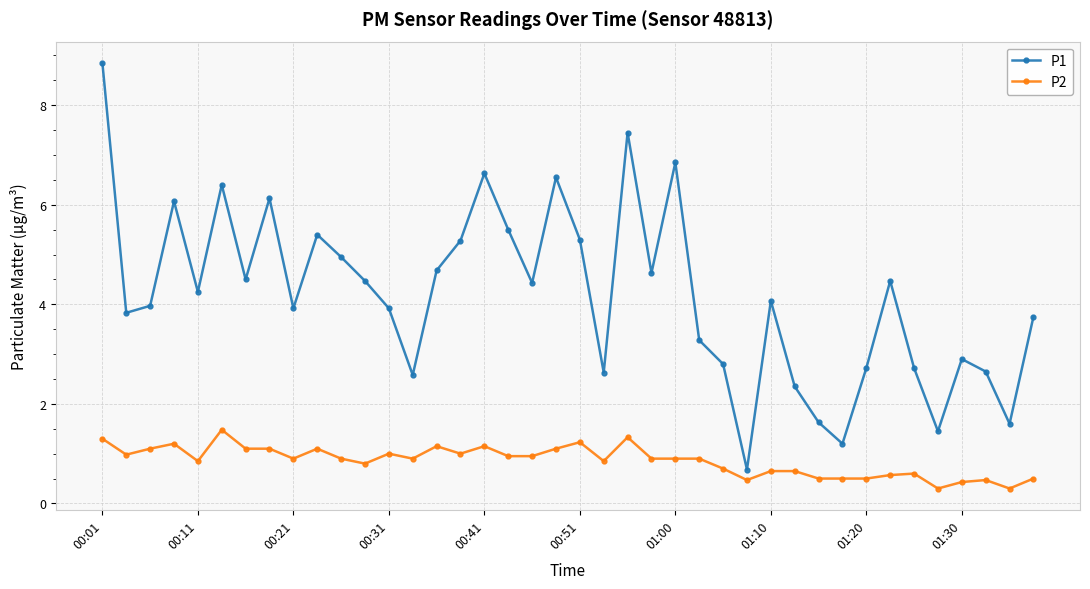

True or false: P2 and P1 cross at least once.

False